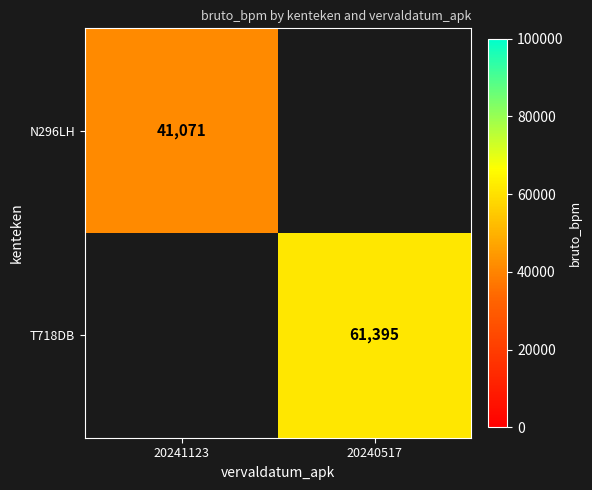

True or false: N296LH has a value of 55973 at 20241123.

False